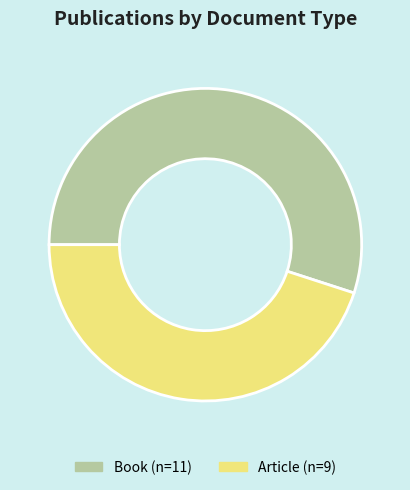

Rank the categories by value from highest to lowest.

Book, Article